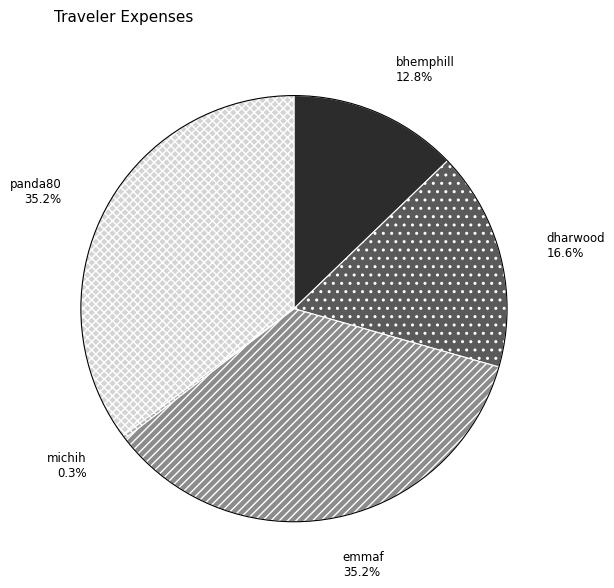

Is there a majority slice in this chart?

No